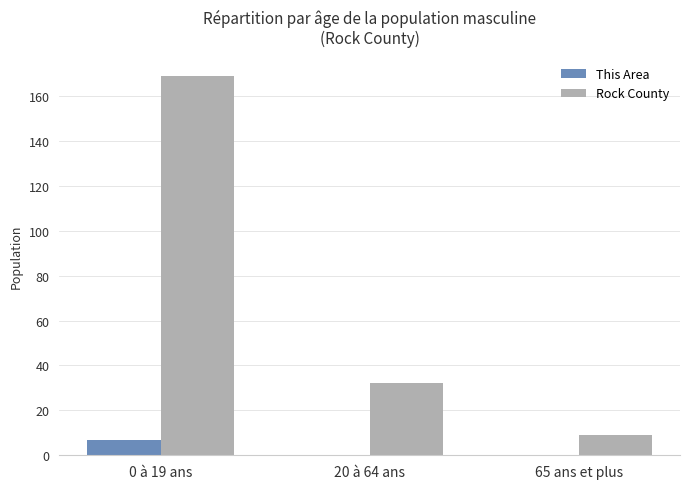

Does the chart contain stacked bars?

No